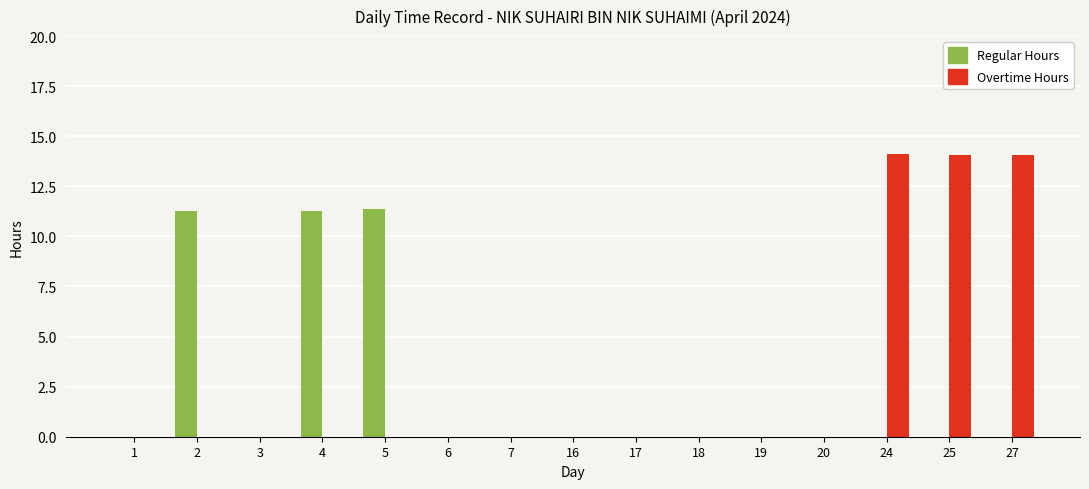

Reading left to right, extract all data points from this chart.

Regular Hours: 1=0.0	2=11.3	3=0.0	4=11.3	5=11.4	6=0.0	7=0.0	16=0.0	17=0.0	18=0.0	19=0.0	20=0.0	24=0.0	25=0.0	27=0.0
Overtime Hours: 1=0.0	2=0.0	3=0.0	4=0.0	5=0.0	6=0.0	7=0.0	16=0.0	17=0.0	18=0.0	19=0.0	20=0.0	24=14.1	25=14.1	27=14.1